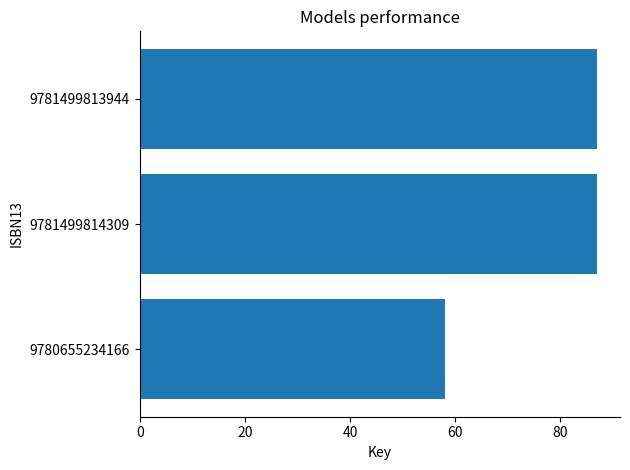

Does the chart contain any negative values?

No